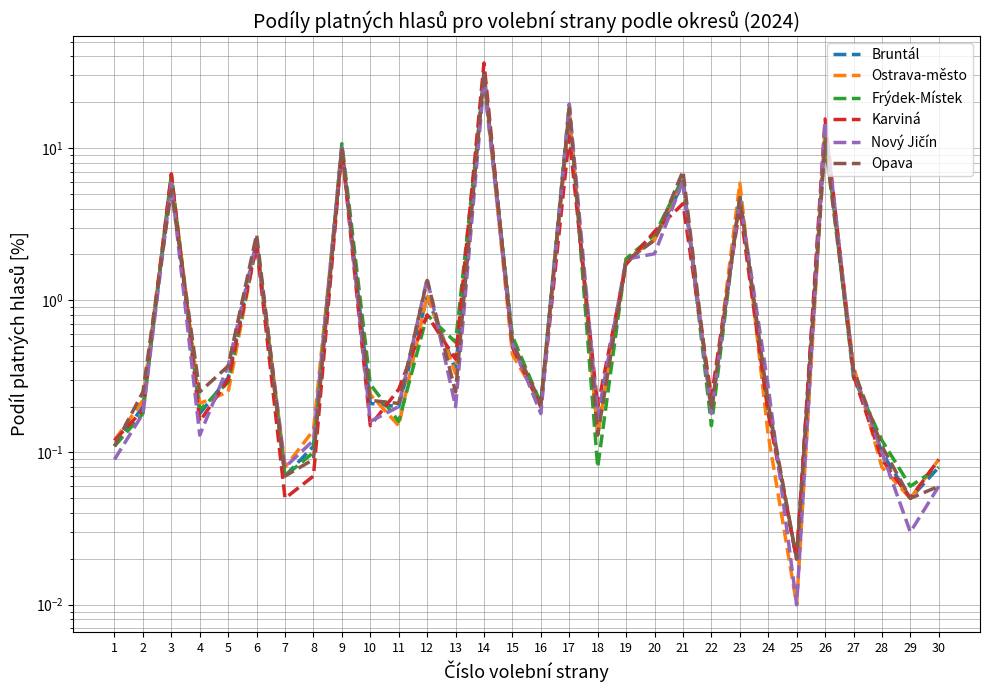

Reading left to right, what are all the values shown in this chart?

Bruntál: 1=0.1	2=0.2	3=6.3	4=0.2	5=0.3	6=2.5	7=0.1	8=0.1	9=10.0	10=0.2	11=0.2	12=1.1	13=0.3	14=31.2	15=0.5	16=0.2	17=16.7	18=0.1	19=1.8	20=2.5	21=5.9	22=0.2	23=4.8	24=0.2	25=0.0	26=13.6	27=0.3	28=0.1	29=0.1	30=0.1
Ostrava-město: 1=0.1	2=0.2	3=6.5	4=0.2	5=0.2	6=2.4	7=0.1	8=0.1	9=9.4	10=0.2	11=0.1	12=1.1	13=0.3	14=30.6	15=0.4	16=0.2	17=17.1	18=0.1	19=1.9	20=2.5	21=6.2	22=0.2	23=5.9	24=0.1	25=0.0	26=12.9	27=0.4	28=0.1	29=0.1	30=0.1
Frýdek-Místek: 1=0.1	2=0.2	3=6.7	4=0.2	5=0.3	6=2.3	7=0.1	8=0.1	9=10.7	10=0.3	11=0.2	12=0.8	13=0.5	14=27.9	15=0.6	16=0.2	17=19.4	18=0.1	19=1.9	20=2.7	21=6.4	22=0.1	23=4.8	24=0.2	25=0.0	26=12.6	27=0.3	28=0.1	29=0.1	30=0.1
Karviná: 1=0.1	2=0.2	3=6.8	4=0.2	5=0.3	6=2.3	7=0.1	8=0.1	9=9.8	10=0.1	11=0.3	12=0.8	13=0.4	14=36.2	15=0.5	16=0.2	17=11.9	18=0.2	19=1.7	20=2.8	21=4.3	22=0.2	23=4.1	24=0.2	25=0.0	26=15.5	27=0.3	28=0.1	29=0.1	30=0.1
Nový Jičín: 1=0.1	2=0.2	3=5.9	4=0.1	5=0.4	6=2.5	7=0.1	8=0.1	9=10.3	10=0.2	11=0.2	12=1.4	13=0.2	14=27.5	15=0.5	16=0.2	17=19.4	18=0.2	19=1.9	20=2.0	21=6.1	22=0.2	23=4.7	24=0.3	25=0.0	26=14.9	27=0.3	28=0.1	29=0.0	30=0.1
Opava: 1=0.1	2=0.2	3=5.3	4=0.2	5=0.4	6=2.7	7=0.1	8=0.1	9=10.1	10=0.2	11=0.2	12=1.4	13=0.2	14=31.5	15=0.5	16=0.2	17=18.3	18=0.1	19=1.8	20=2.5	21=7.1	22=0.2	23=4.7	24=0.2	25=0.0	26=10.9	27=0.3	28=0.1	29=0.1	30=0.1